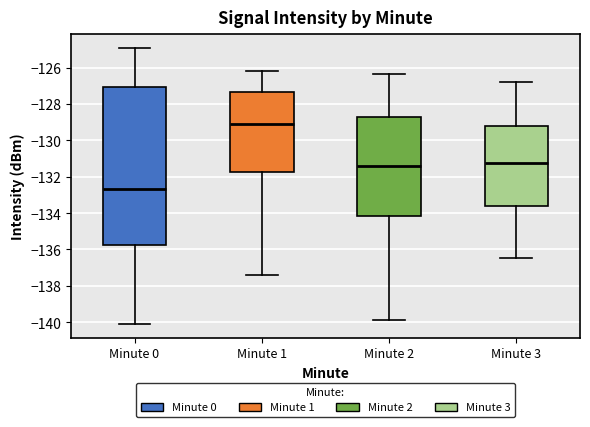

Reading left to right, transcribe this box plot: for each box, give where its median line is, the range the box spans, and where its two whiskers end, as read against the y-axis. The values are not printed on the chart, so give them approximately, as read against the axis.

Minute 0: median -132.6, box -135.8 to -127.0, whiskers -140.0 to -125.0
Minute 1: median -129.2, box -131.8 to -127.4, whiskers -137.4 to -126.2
Minute 2: median -131.4, box -134.2 to -128.8, whiskers -140.0 to -126.4
Minute 3: median -131.2, box -133.6 to -129.2, whiskers -136.4 to -126.8